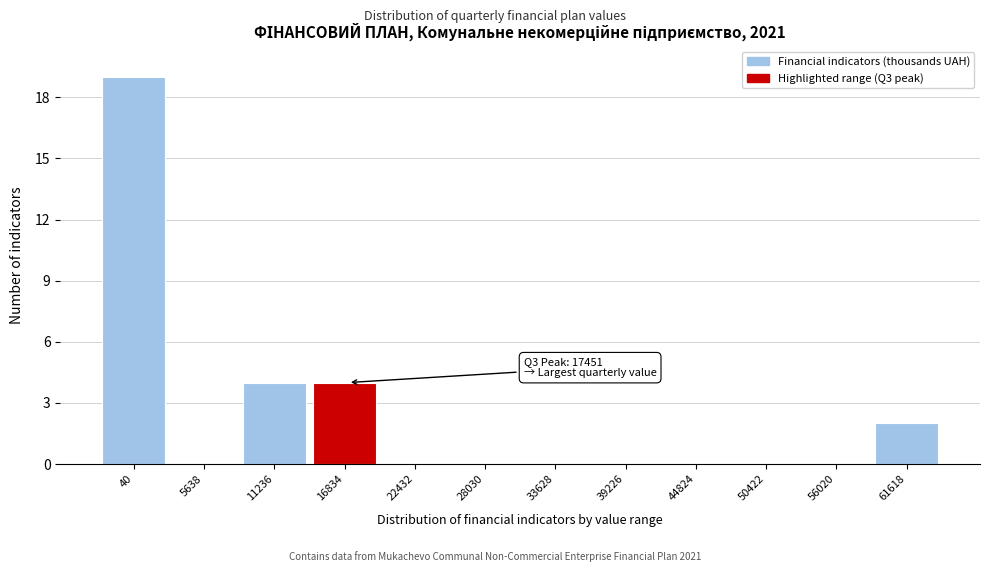

Reading left to right, extract all data points from this chart.

40=19	5638=0	11236=4	16834=4	22432=0	28030=0	33628=0	39226=0	44824=0	50422=0	56020=0	61618=2